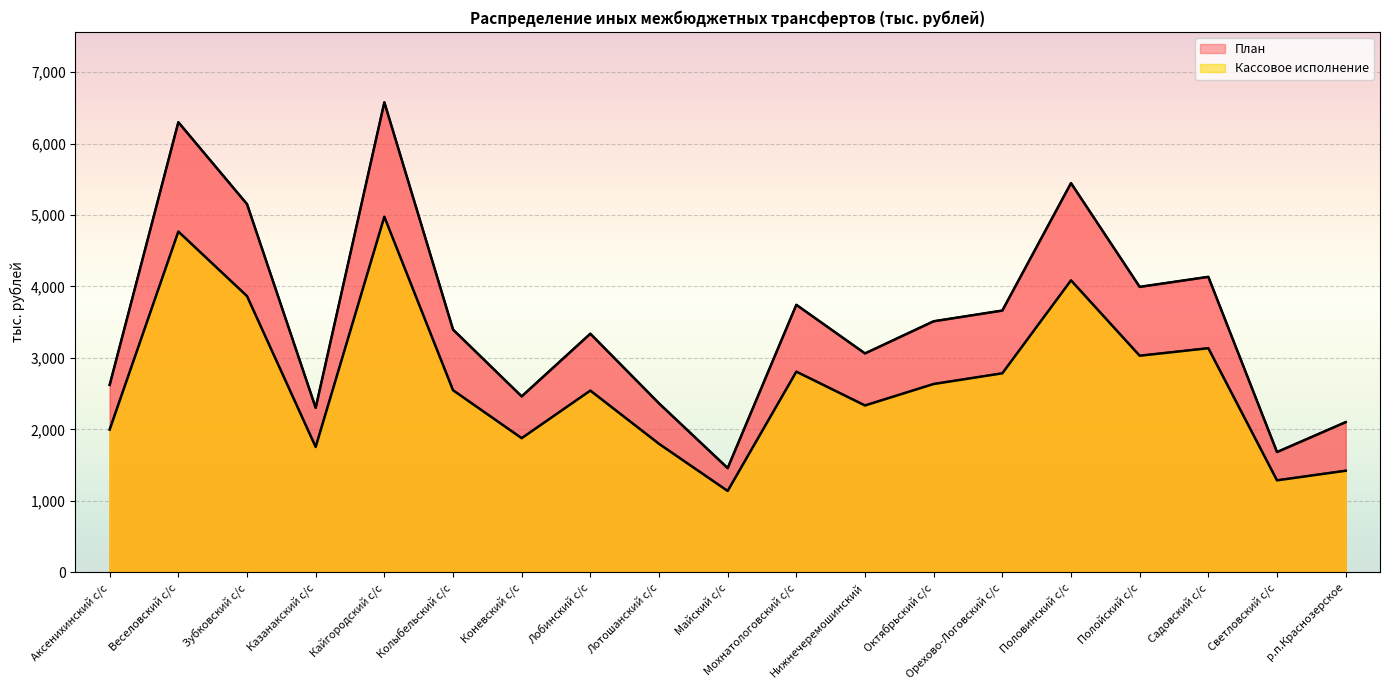

What is the difference between the highest and lowest values at Половинский с/с?

1361.4